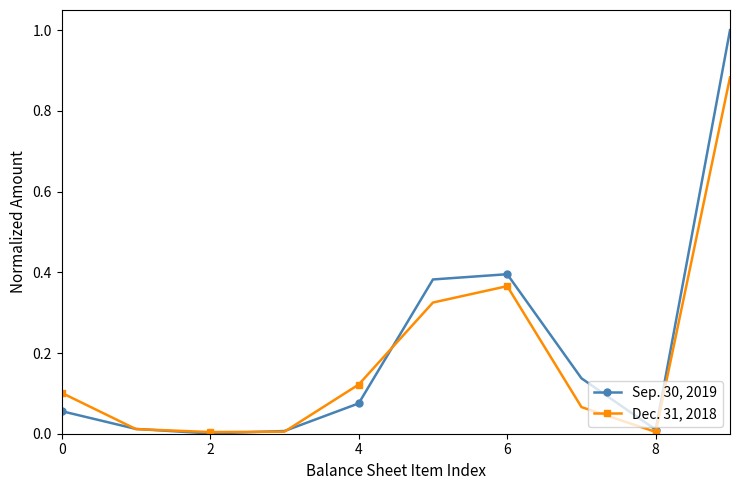

List the series in order of their peak value, highest first.

Sep. 30, 2019, Dec. 31, 2018